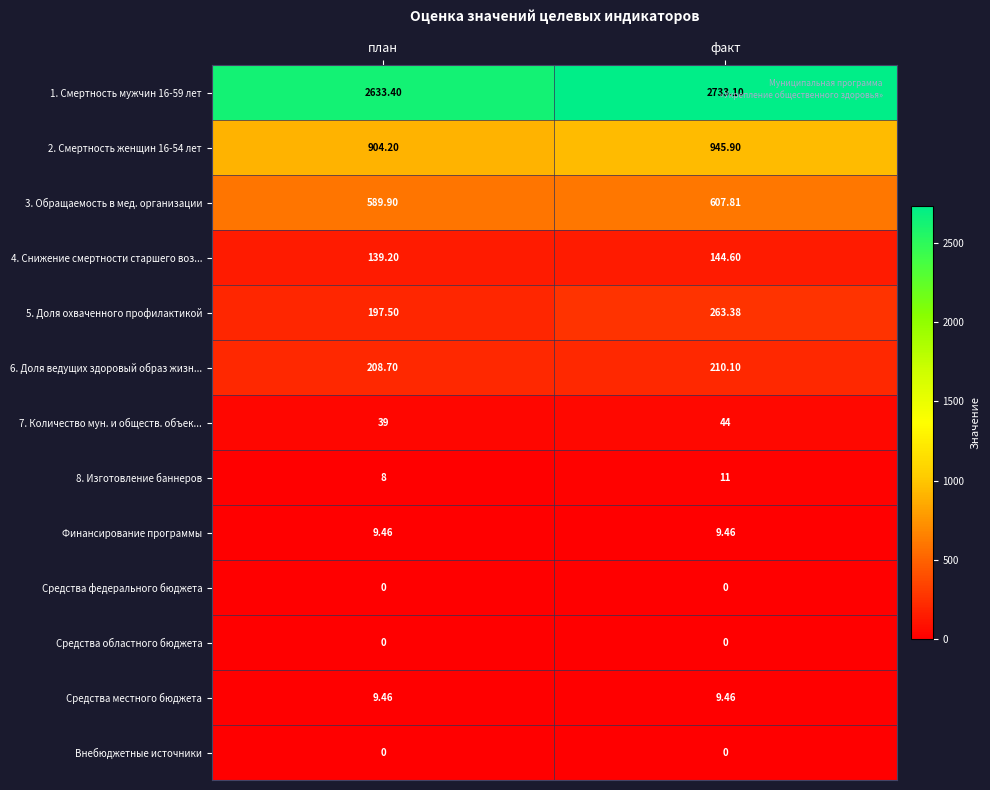

At which label does 4. Снижение смертности старшего воз... reach its peak?

факт